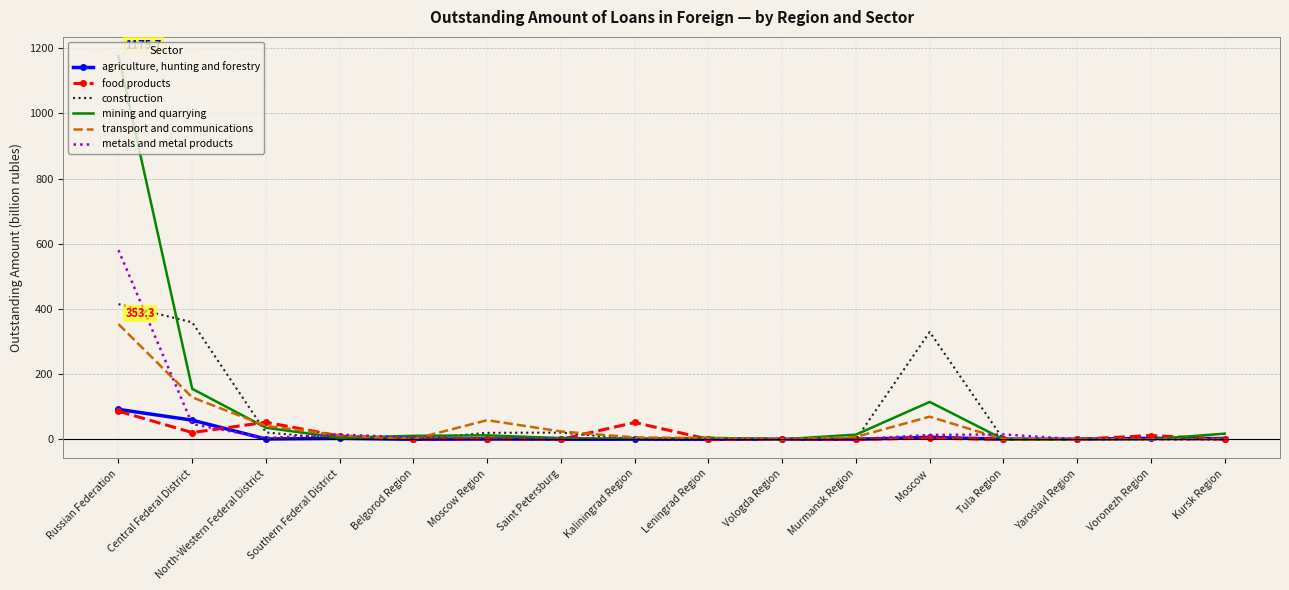

At which category is the sum across all series the highest?

Russian Federation